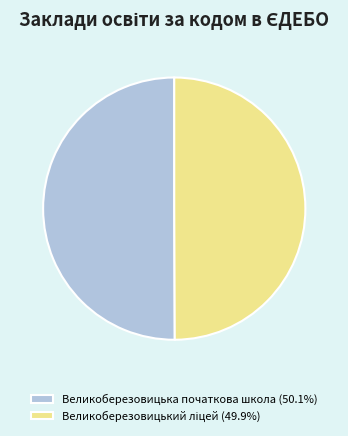

Combined, do Великоберезовицька початкова школа and Великоберезовицький ліцей account for over 50%?

Yes